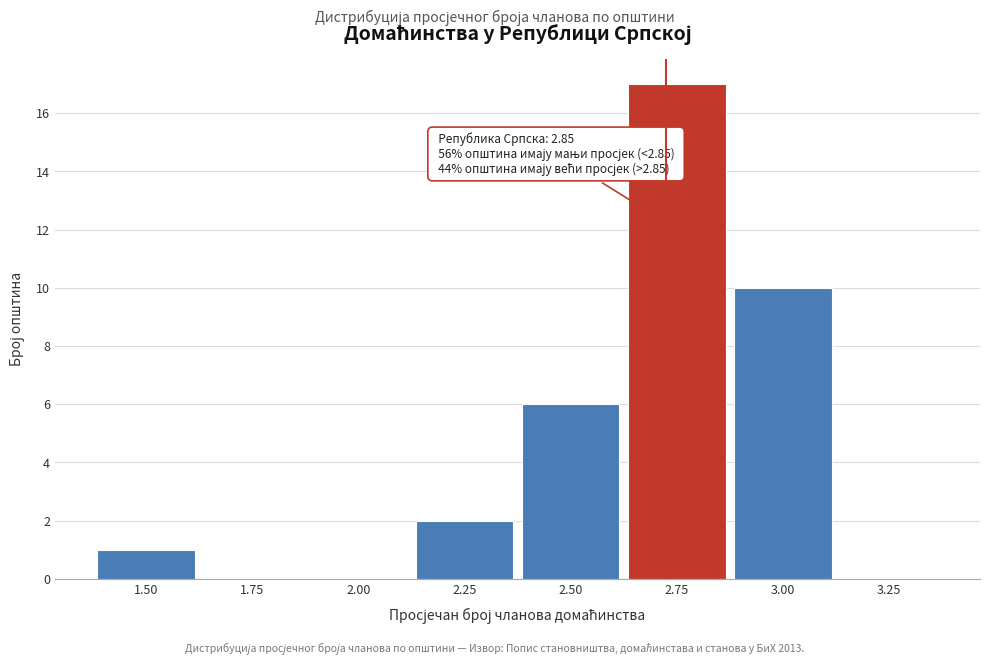

Reading left to right, what are all the values shown in this chart?

1.50=1	1.75=0	2.00=0	2.25=2	2.50=6	2.75=17	3.00=10	3.25=0